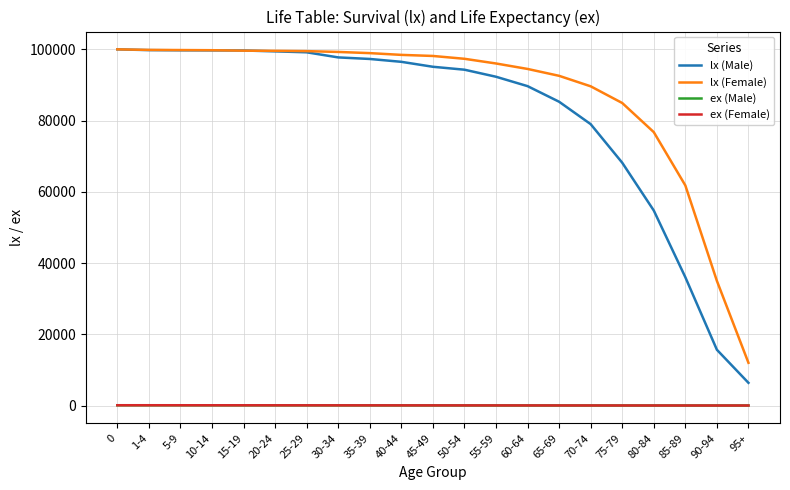

True or false: ex (Female) and lx (Female) intersect in this chart.

False